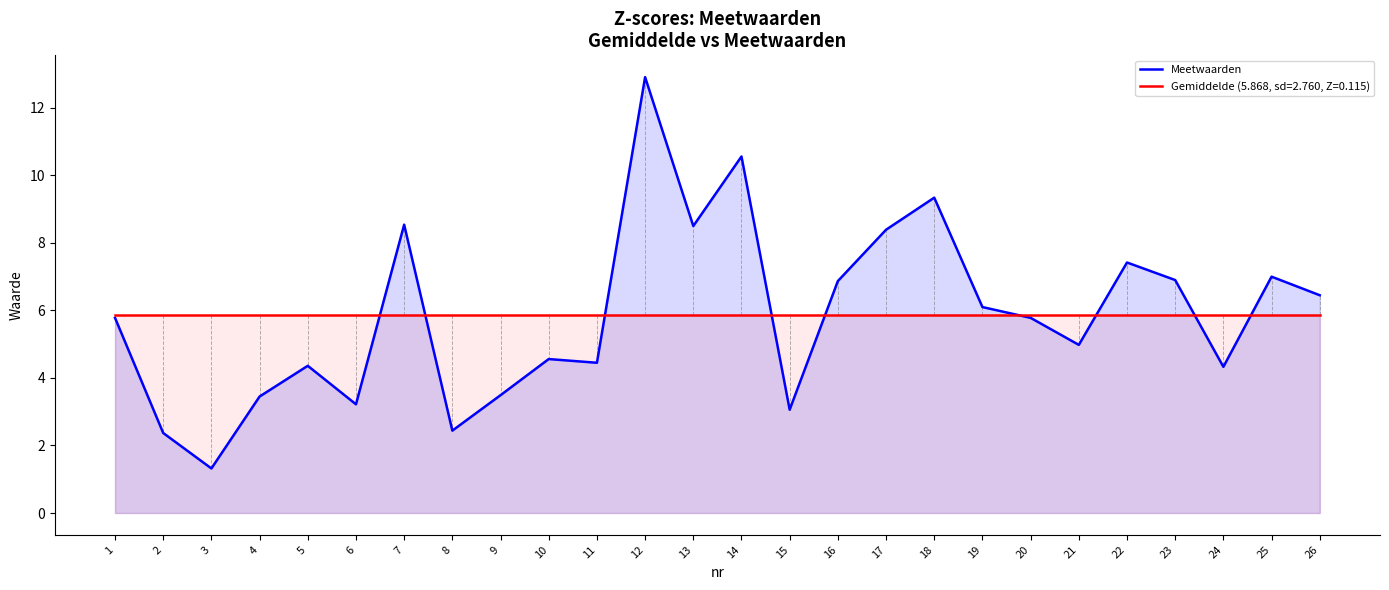

Reading left to right, list all the values displayed in this chart.

1=5.8	2=2.4	3=1.3	4=3.5	5=4.4	6=3.2	7=8.5	8=2.4	9=3.5	10=4.6	11=4.5	12=12.9	13=8.5	14=10.6	15=3.1	16=6.9	17=8.4	18=9.3	19=6.1	20=5.8	21=5.0	22=7.4	23=6.9	24=4.3	25=7.0	26=6.5